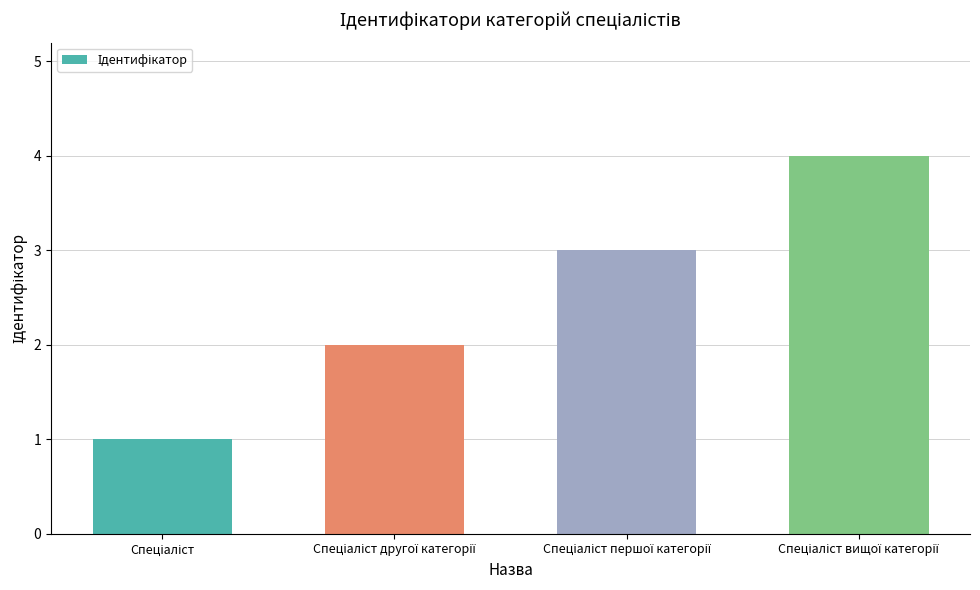

What is the difference between the maximum and minimum values?

3